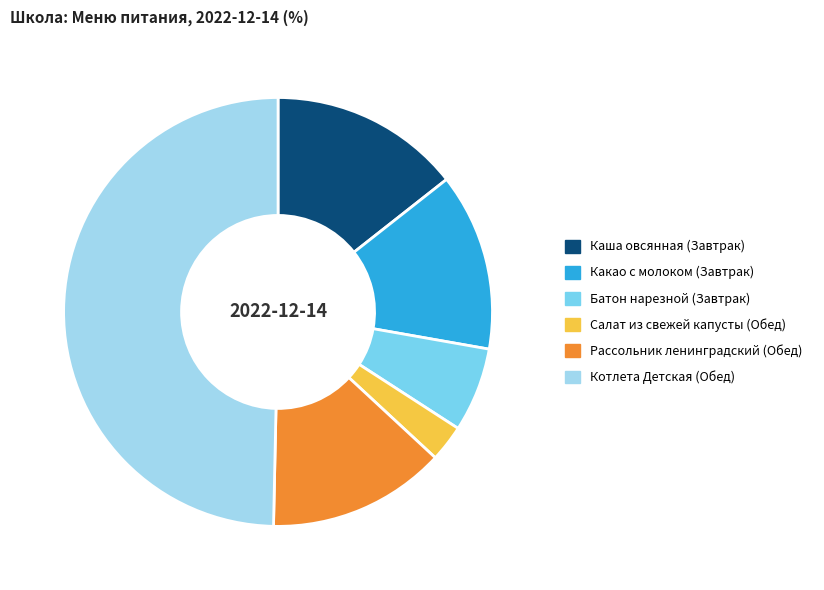

Is it true that Салат из свежей капусты (Обед) is 3% of the pie?

True